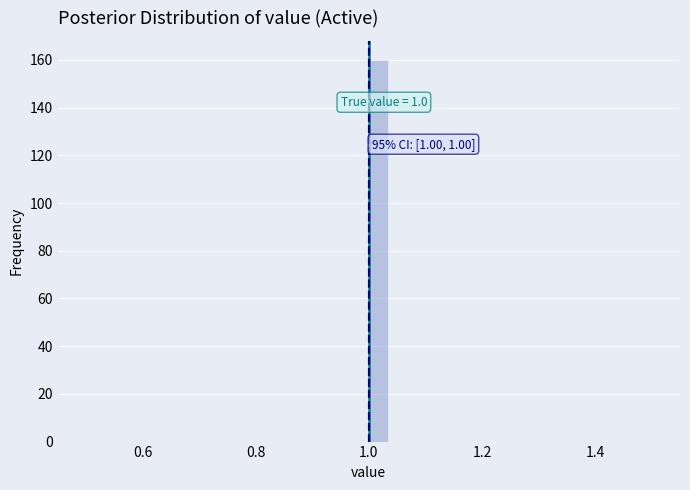

Read against the x-axis, roughly where is the centre of the tallest bar?

1.02